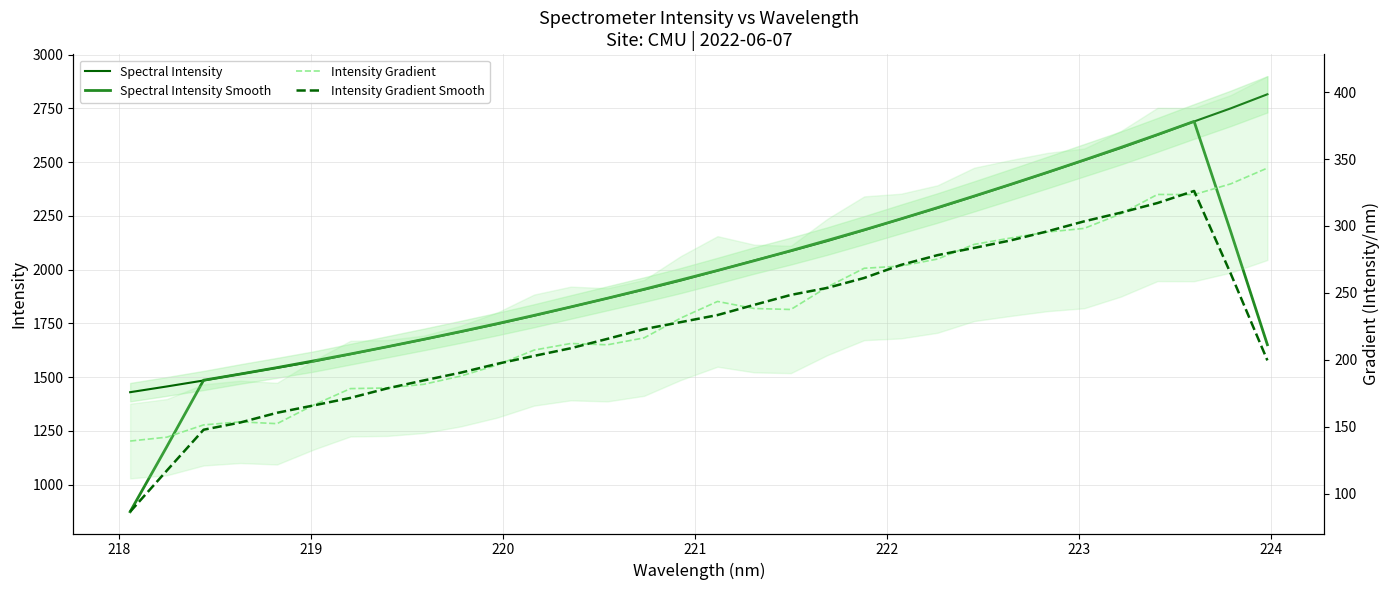

What are all the series names shown in the legend?

Spectral Intensity, Spectral Intensity Smooth, Intensity Gradient, Intensity Gradient Smooth